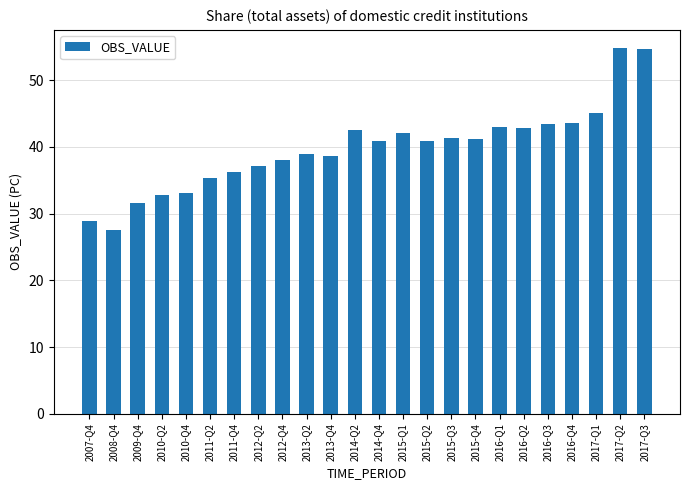

Approximately how many times larger is the value at 2015-Q1 compared to 2016-Q1?

1.0